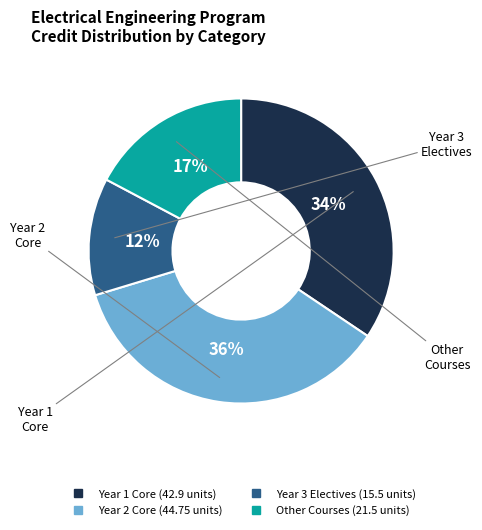

Count the number of slices in the pie.

4